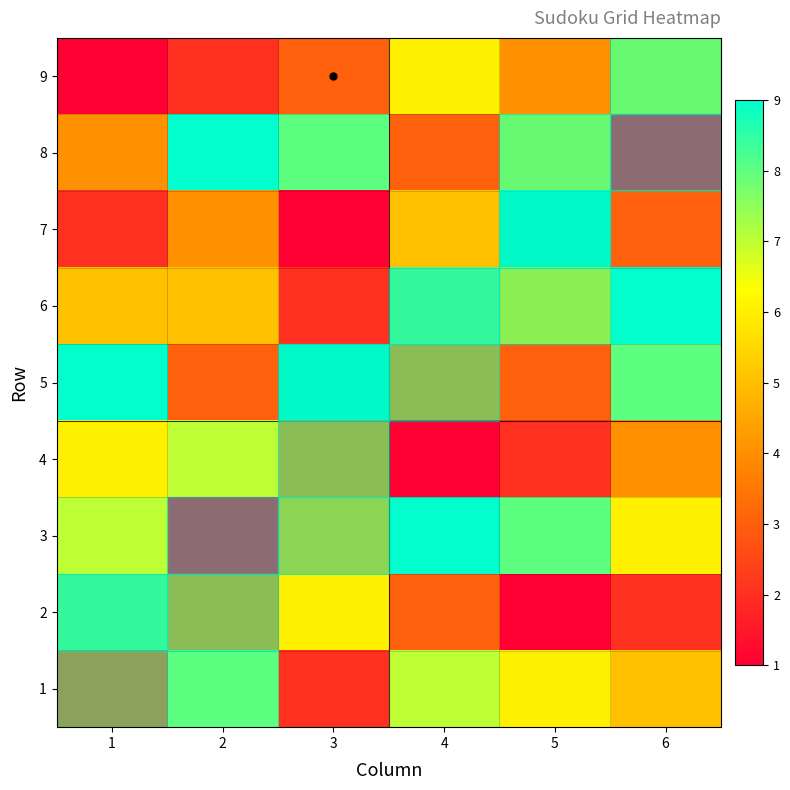

Reading left to right, list all the values displayed in this chart.

1: 1=3	2=8	3=2	4=7	5=6	6=5
2: 1=8	2=4	3=6	4=3	5=1	6=2
3: 1=7	2=1	3=5	4=9	5=8	6=6
4: 1=6	2=7	3=4	4=1	5=2	6=4
5: 1=9	2=3	3=9	4=4	5=3	6=8
6: 1=5	2=5	3=2	4=8	5=6	6=9
7: 1=2	2=4	3=1	4=5	5=9	6=3
8: 1=4	2=9	3=8	4=3	5=7	6=1
9: 1=1	2=2	3=3	4=6	5=4	6=7